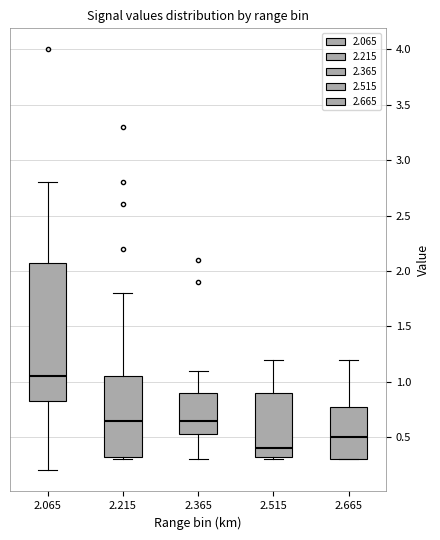

Which box has the highest median line?

2.065